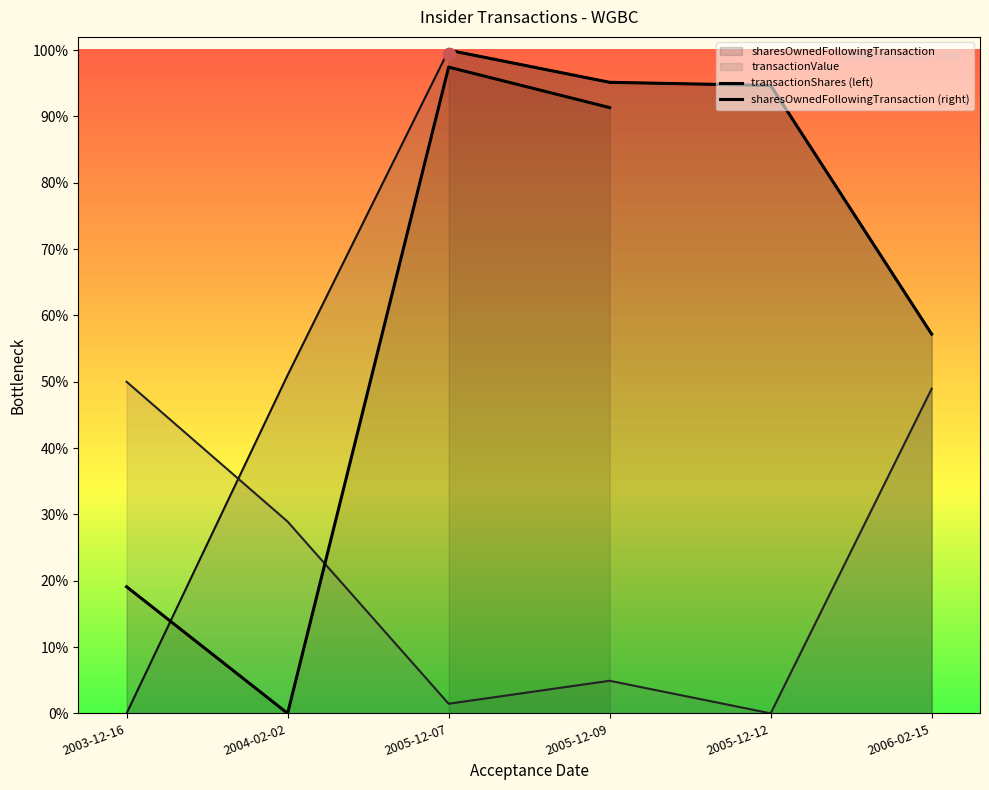

Which series has the widest spread of Y values?

sharesOwnedFollowingTransaction